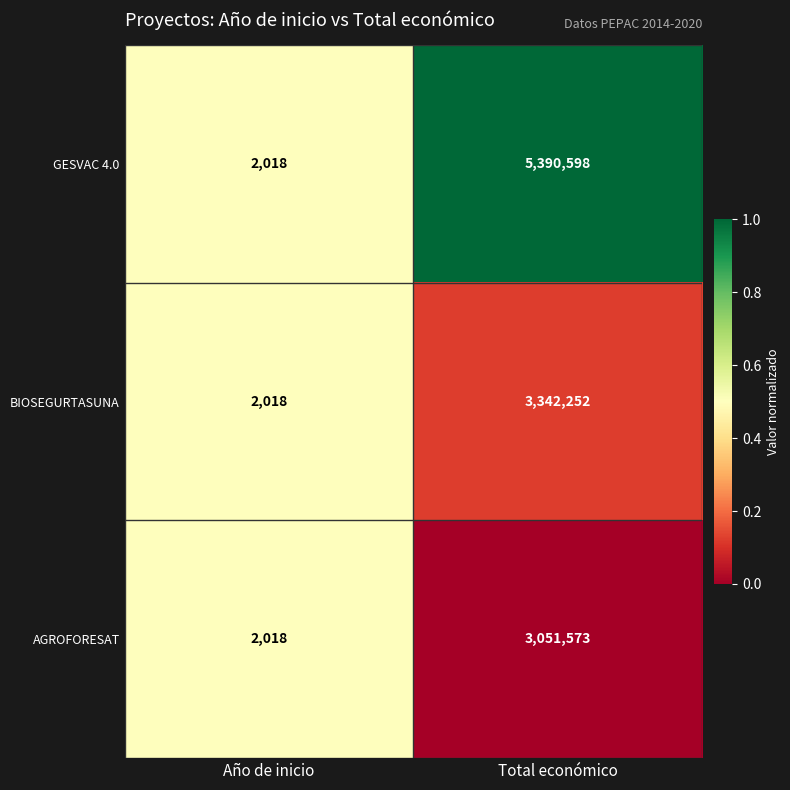

Reading left to right, extract all data points from this chart.

GESVAC 4.0: 2018	5390598
BIOSEGURTASUNA: 2018	3342252
AGROFORESAT: 2018	3051573